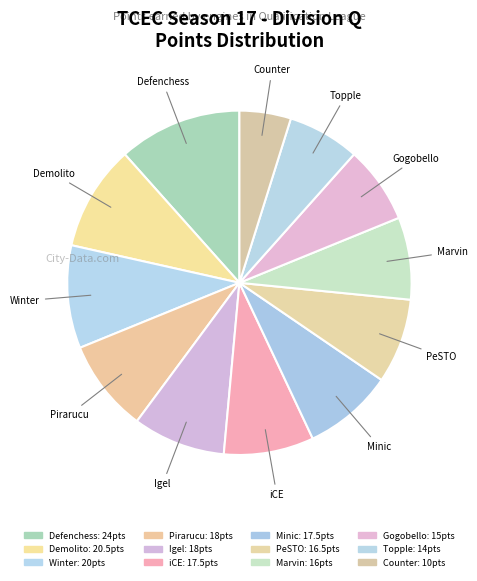

How many segments does this pie chart have?

12